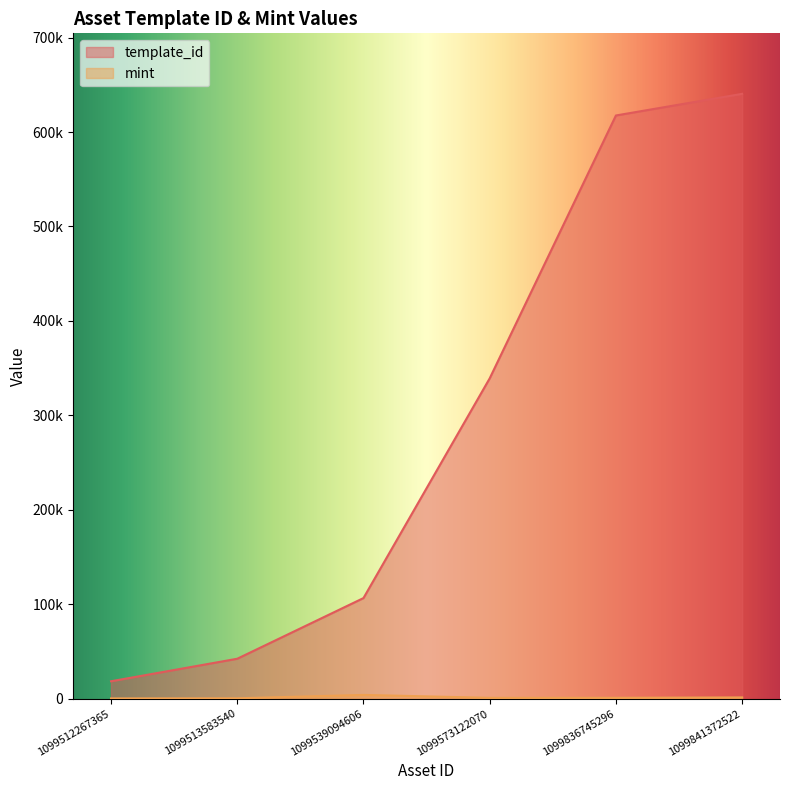

What is the minimum value for template_id?

18581